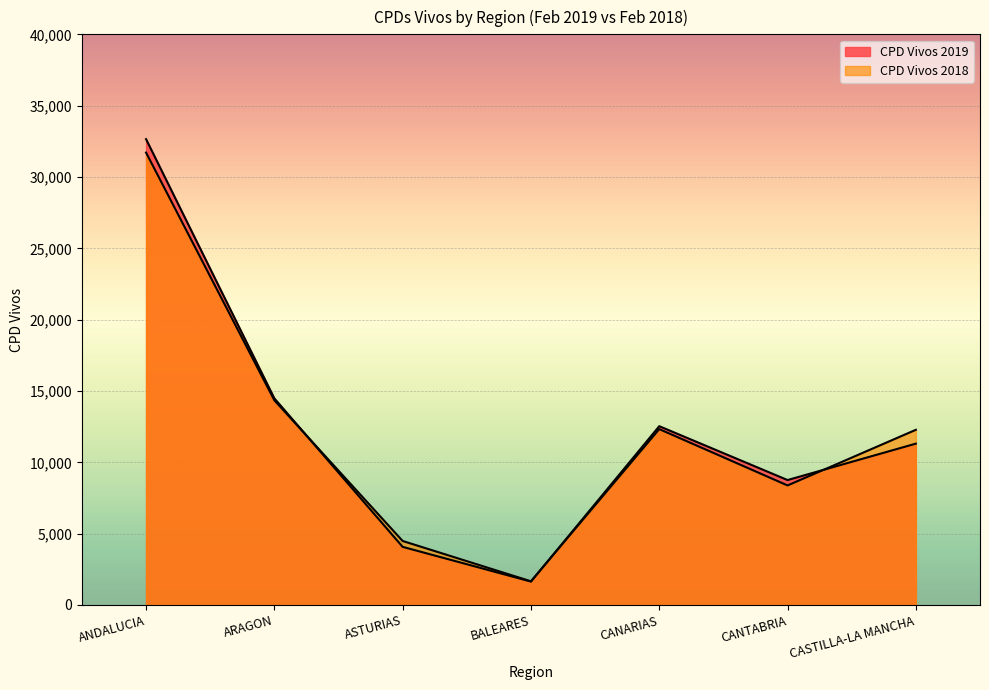

Does the chart display data point markers on the line(s)?

No